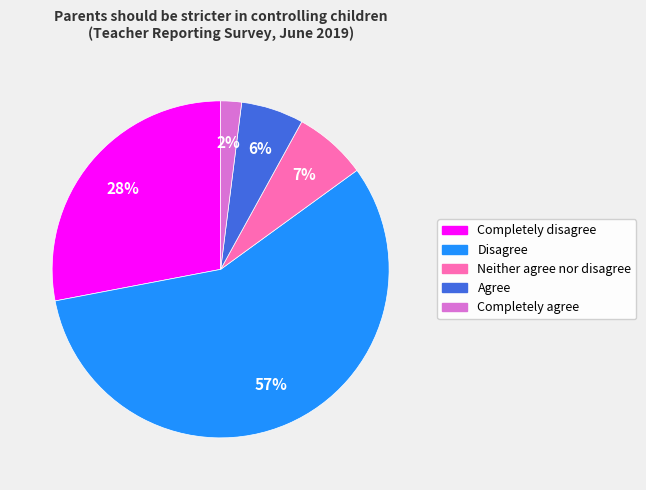

What is the majority slice?

Disagree